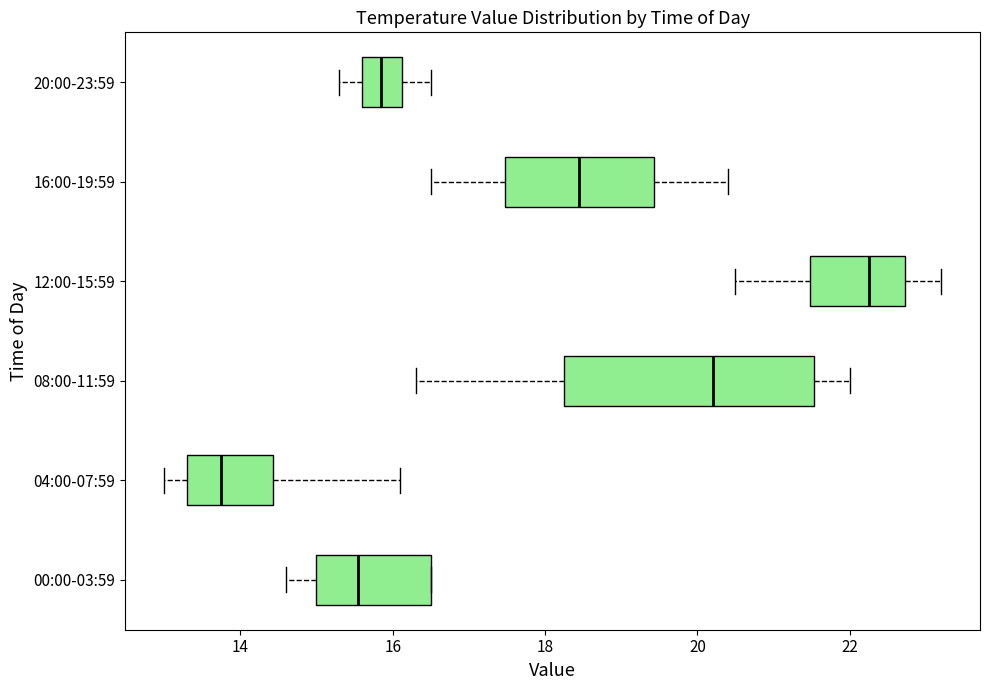

Comparing the boxes themselves (not the whiskers), which one is the widest?

08:00-11:59